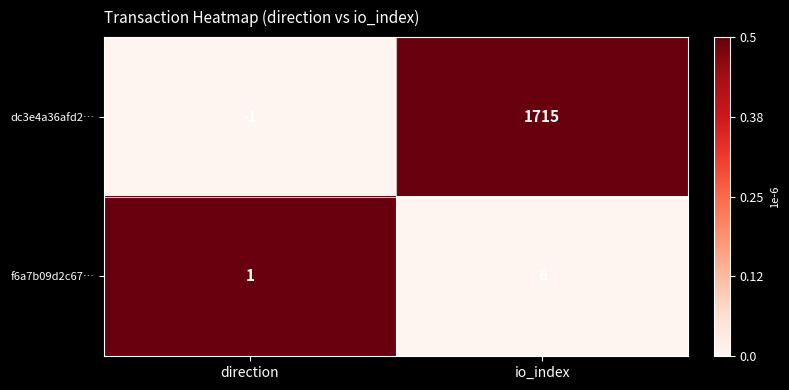

Is the value of dc3e4a36afd2… at direction greater than the value of f6a7b09d2c67… at direction?

No